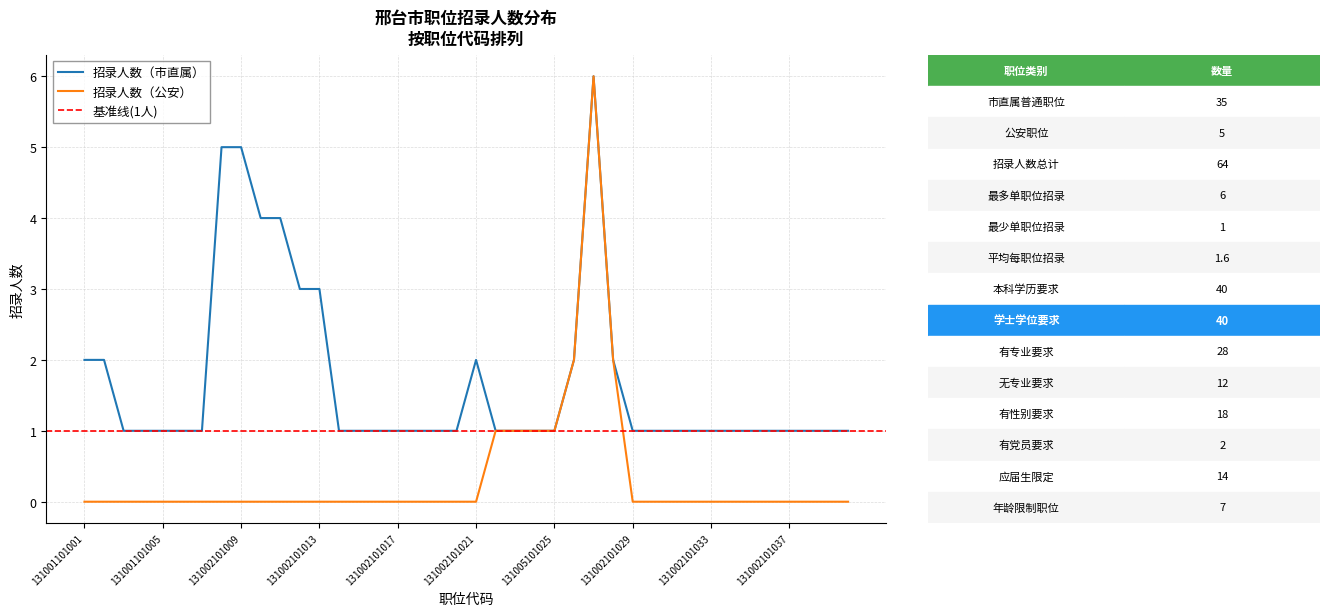

Which series has the widest spread of values?

招录人数（公安）